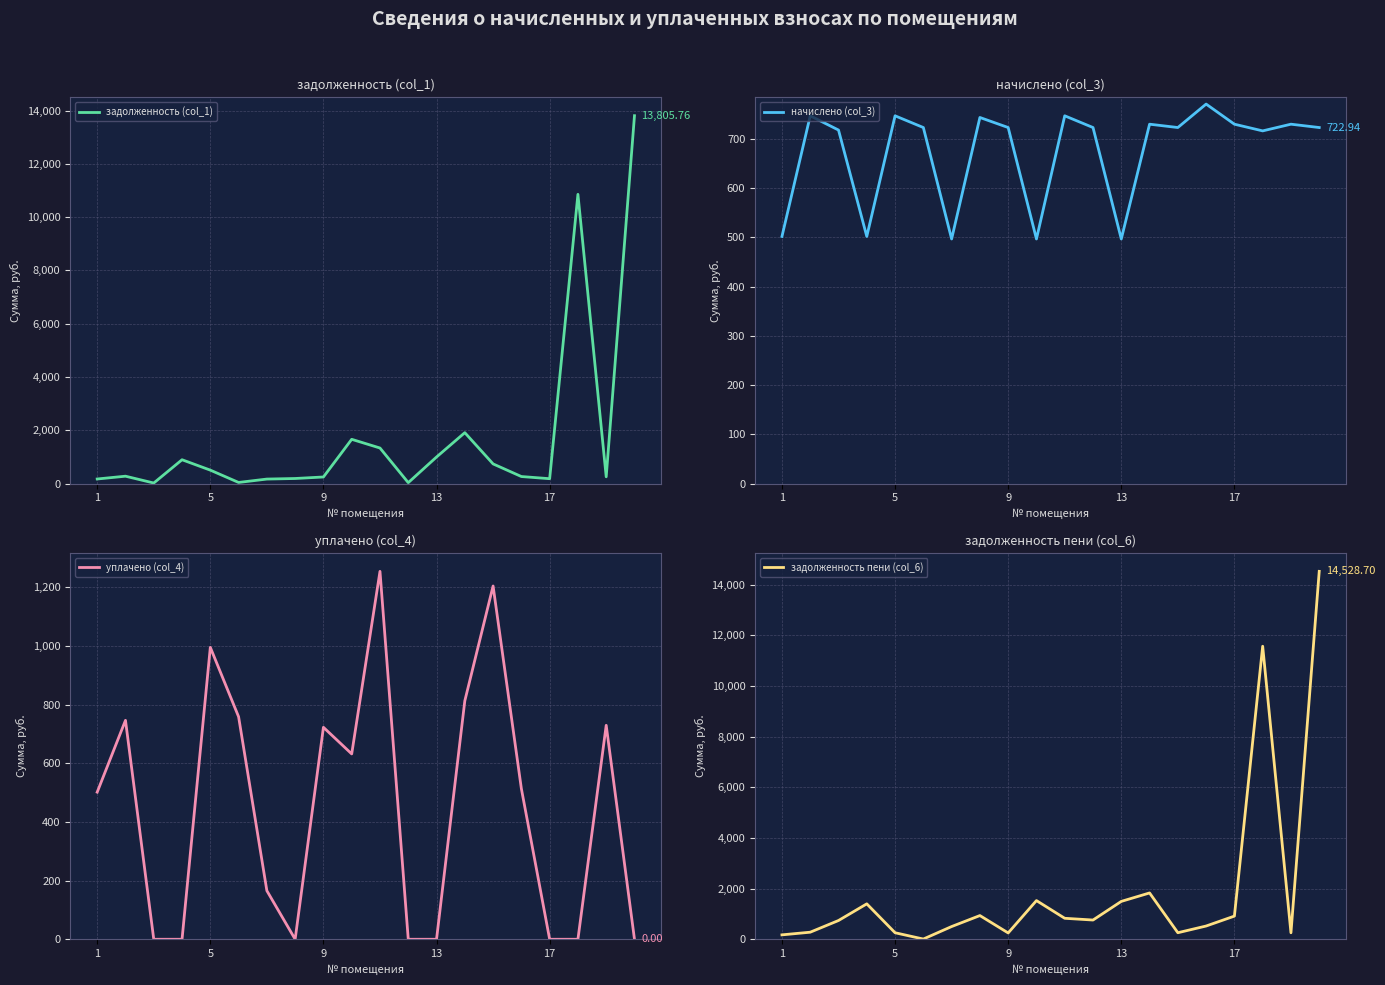

Which series has the largest total across all categories?

задолженность пени (col_6)